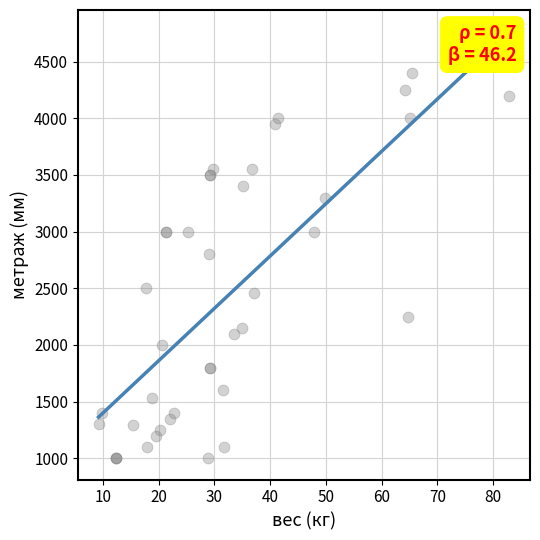

What Y value in the scatter plot is closest to 2700?

2800